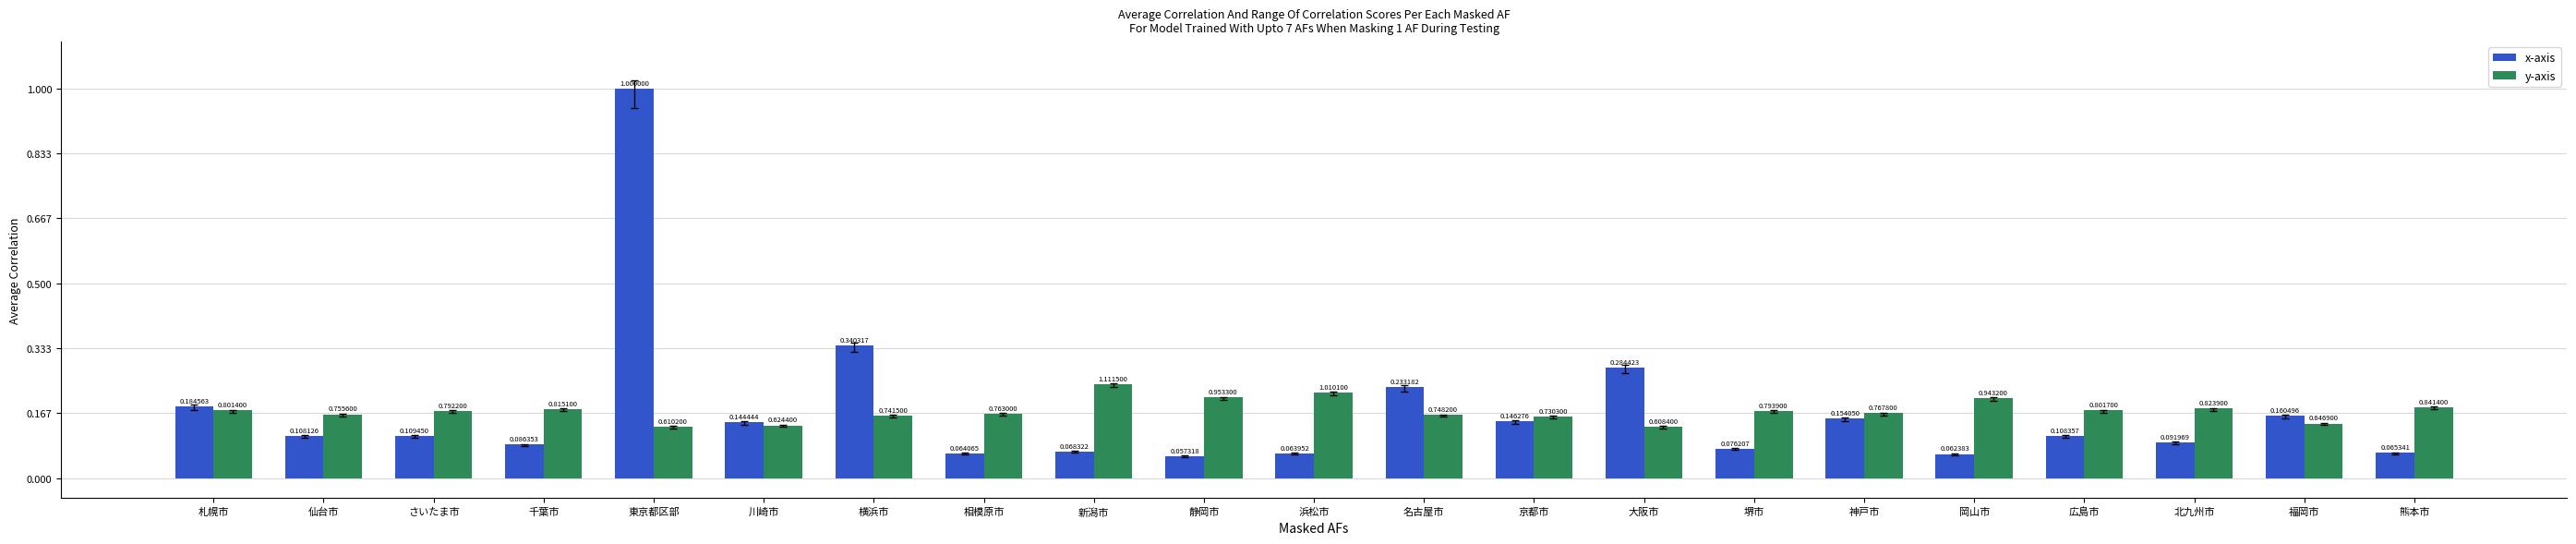

What are all the series names shown in the legend?

x-axis, y-axis